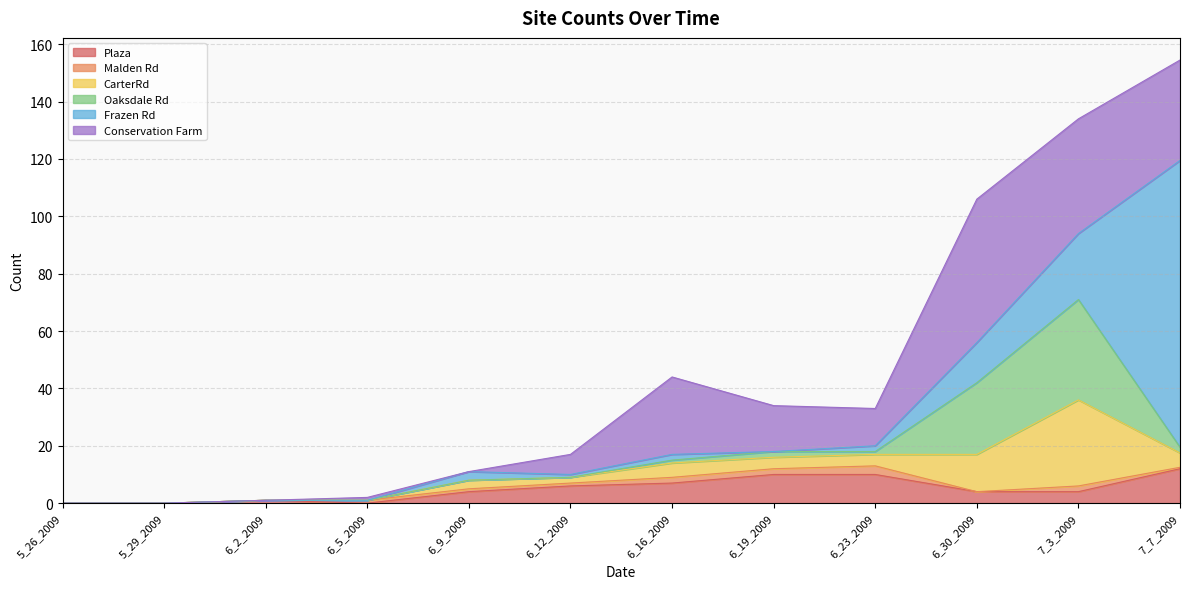

Does the chart display data point markers on the line(s)?

No